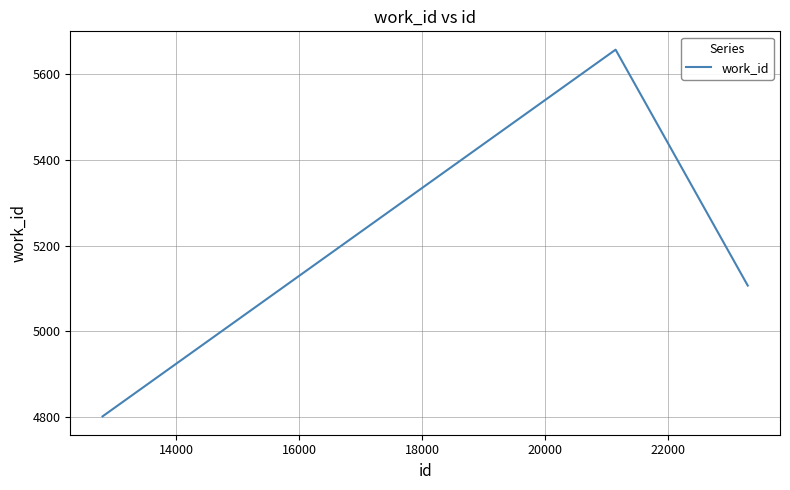

What is the maximum value shown in the chart?

5657